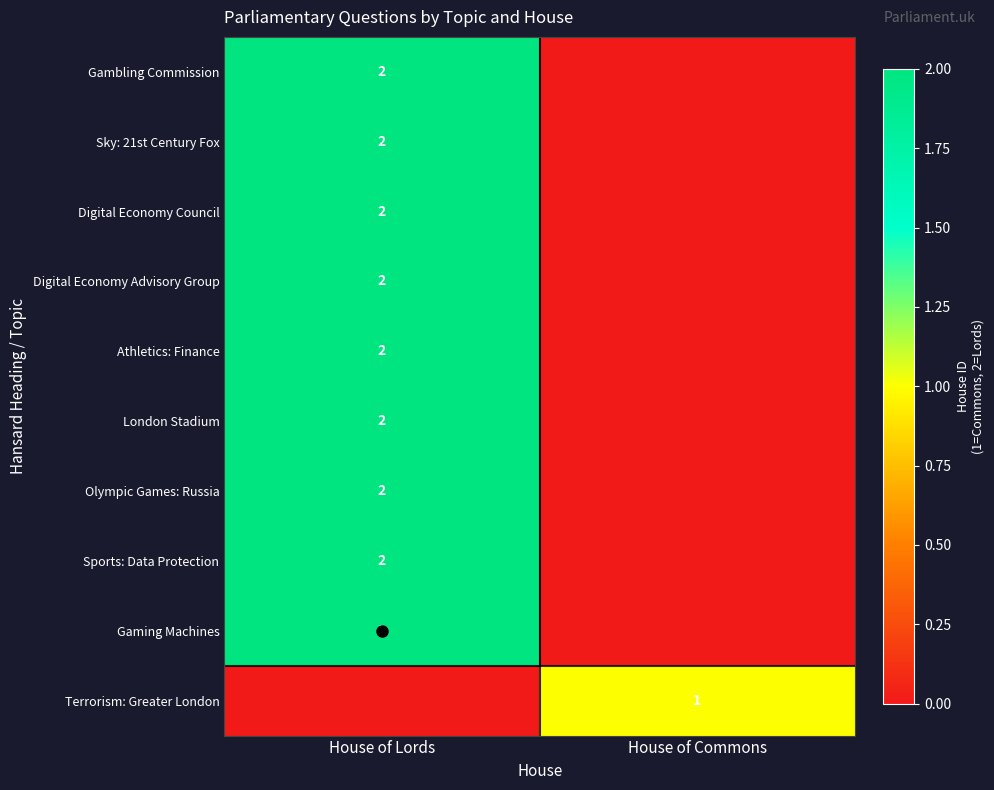

Is it true that Digital Economy Council equals 2 at House of Lords?

True